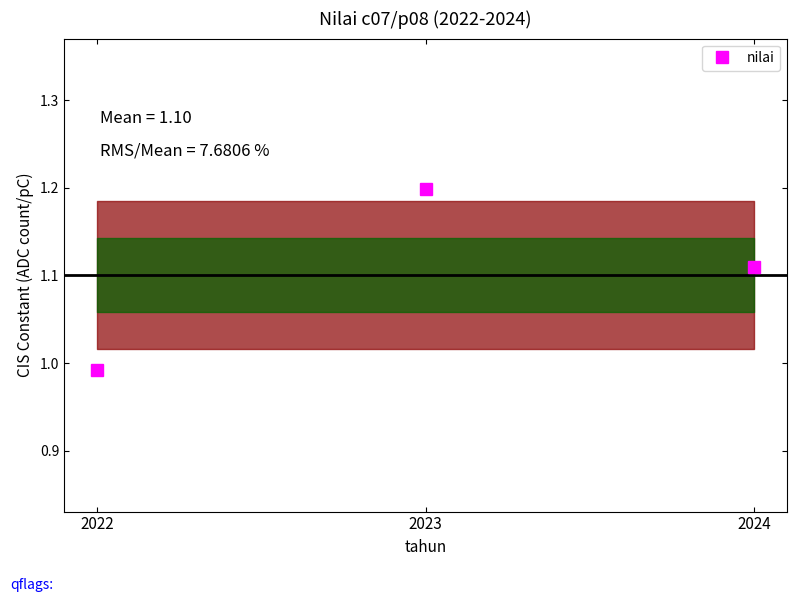

At which label is the value closest to 1?

2022